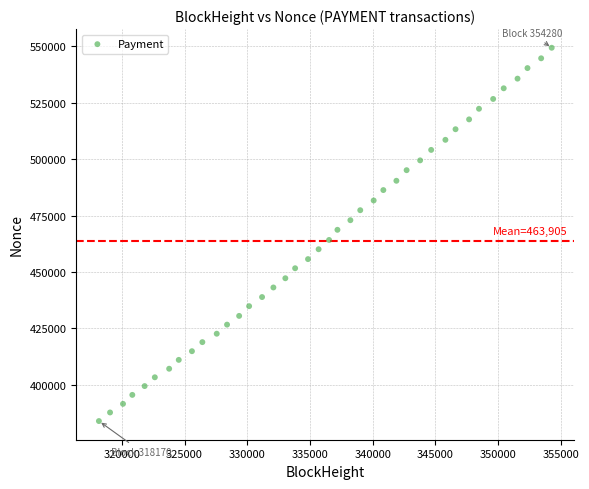

What is the range of X values (max minus min)?

36110